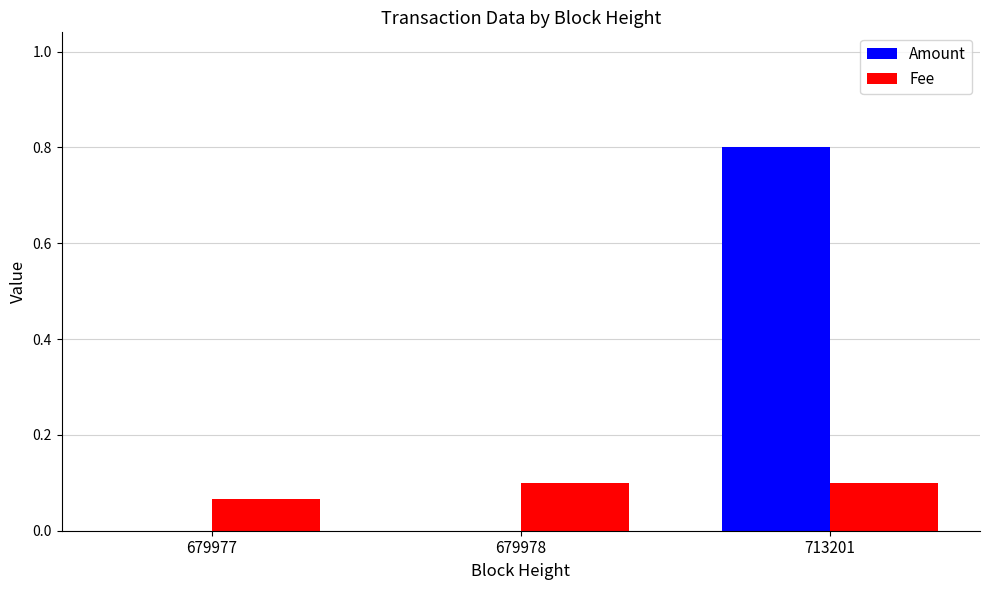

The value of Fee at 713201 is 0.2. True or false?

False